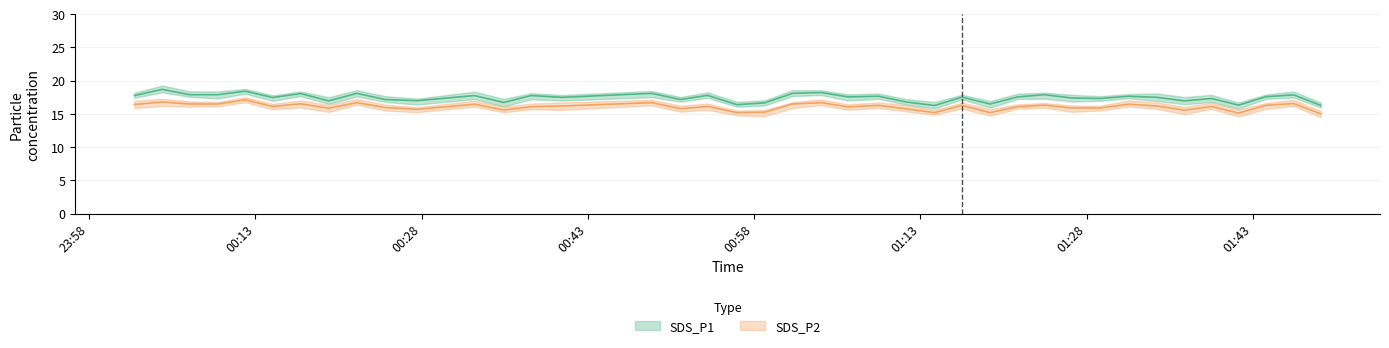

Reading left to right, extract all data points from this chart.

SDS_P1: 17.8	18.7	17.9	17.9	18.4	17.5	18.1	17.0	18.1	17.2	17.0	17.8	16.7	17.8	17.5	18.1	17.2	17.8	16.4	16.7	18.1	18.2	17.6	17.7	16.8	16.3	17.5	16.5	17.6	17.9	17.4	17.3	17.7	17.5	17.0	17.3	16.3	17.6	17.9	16.3
SDS_P2: 16.4	16.8	16.5	16.5	17.1	16.1	16.5	15.9	16.7	16.0	15.7	16.5	15.6	16.1	16.2	16.7	15.8	16.1	15.2	15.3	16.5	16.7	16.1	16.3	15.8	15.2	16.3	15.2	16.1	16.3	15.9	15.9	16.5	16.2	15.6	16.1	15.1	16.3	16.6	15.0